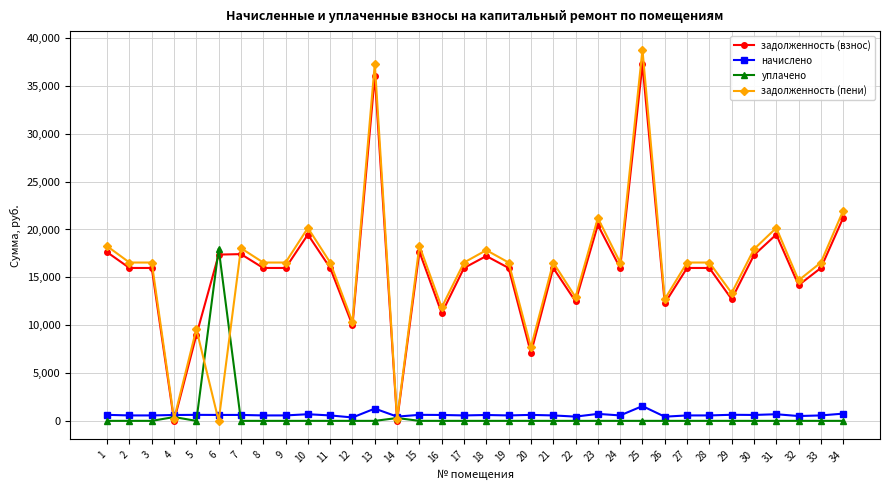

True or false: задолженность (пени) has more than 2 interior local peaks.

True